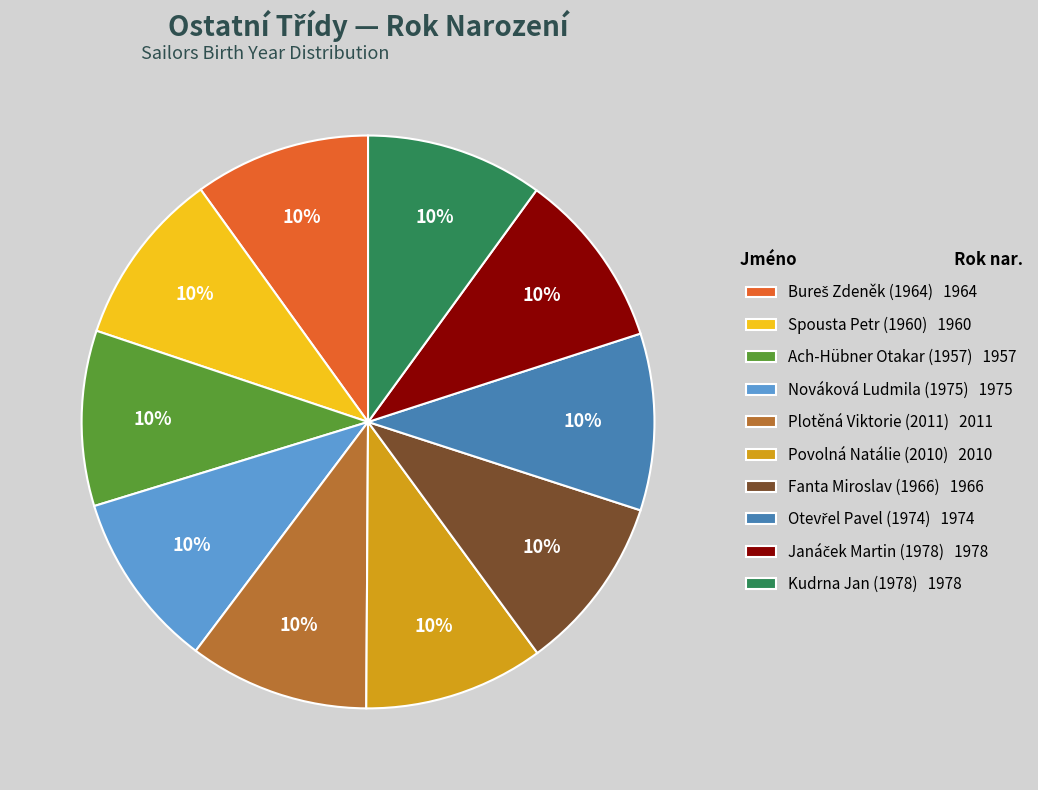

What percentage is the Fanta Miroslav (1966) slice, to the nearest percent?

10%